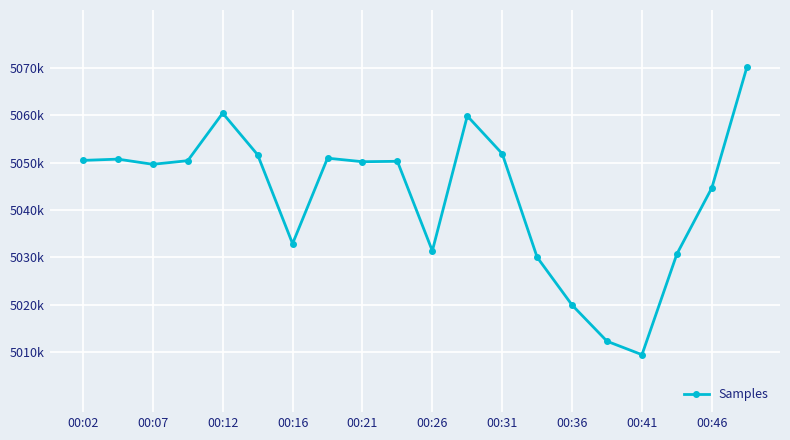

Reading left to right, transcribe all the data shown in this chart.

5050497	5050766	5049671	5050438	5060492	5051686	5032884	5050969	5050220	5050307	5031361	5059895	5051913	5030007	5019898	5012248	5009408	5030721	5044704	5070155